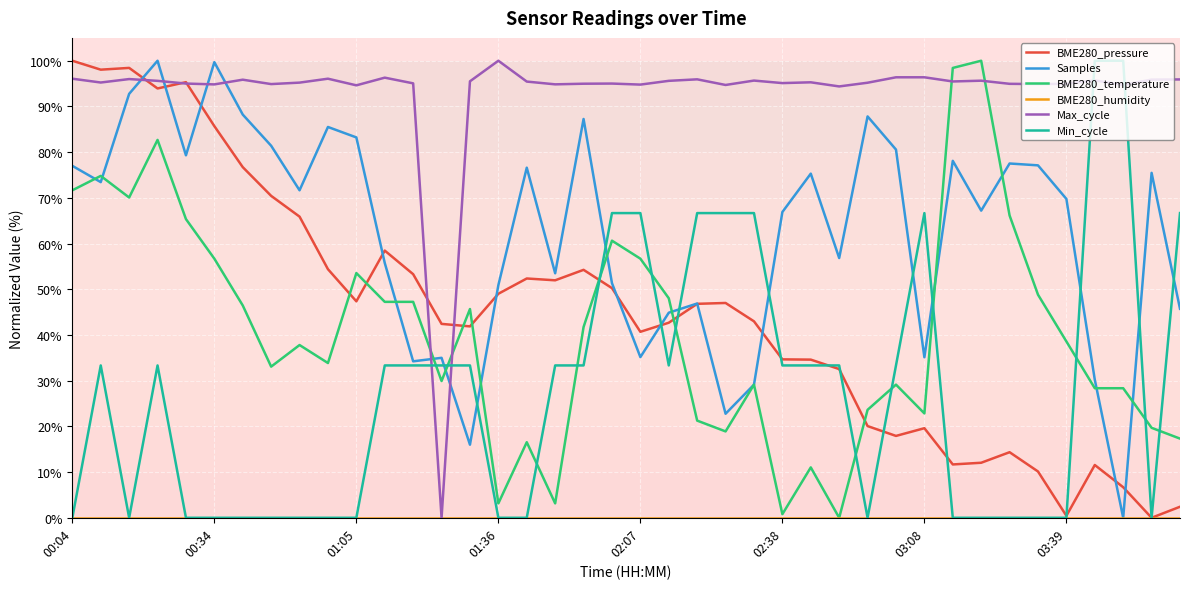

What is the maximum value for Max_cycle?

100.0